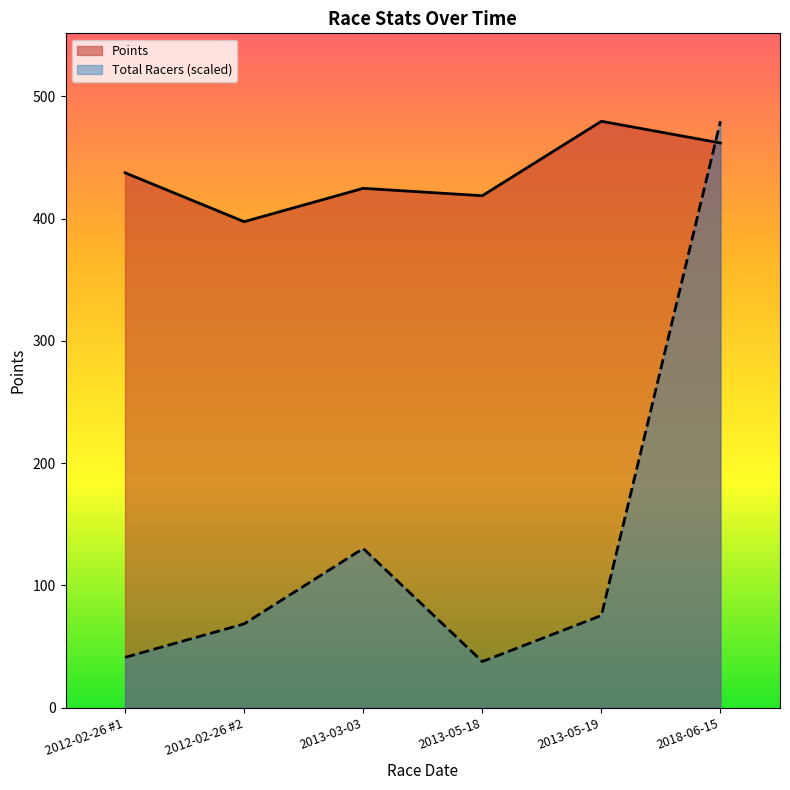

Reading right to left, list all the values displayed in this chart.

Total Racers: 2018-06-15=479.6	2013-05-19=75.4	2013-05-18=37.7	2013-03-03=130.2	2012-02-26 #2=68.5	2012-02-26 #1=41.1
Points: 2018-06-15=461.9	2013-05-19=479.6	2013-05-18=418.7	2013-03-03=424.8	2012-02-26 #2=397.5	2012-02-26 #1=437.5